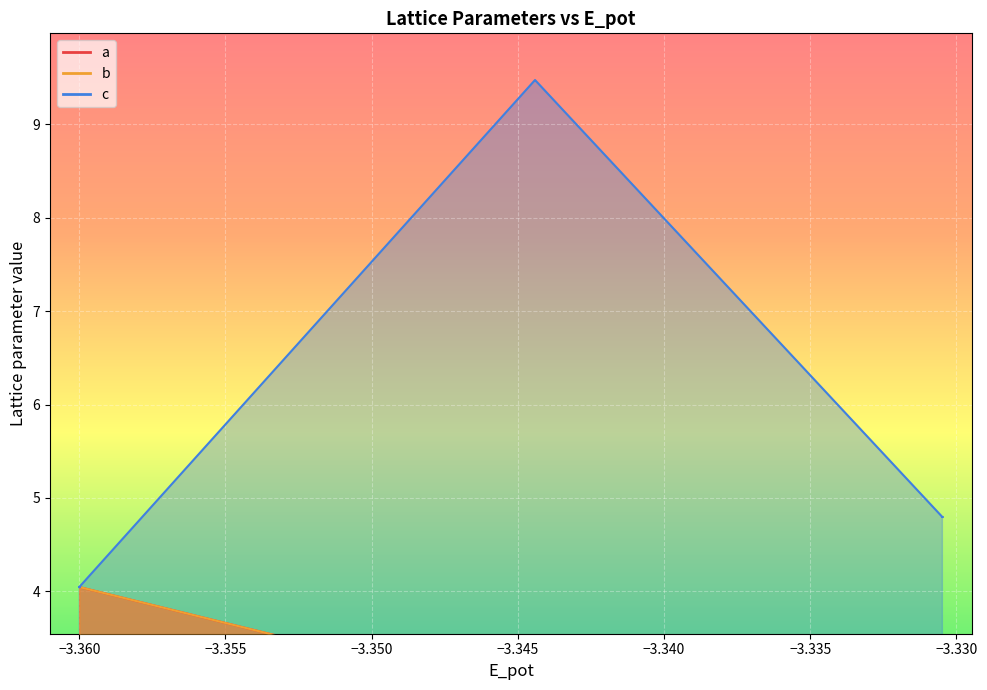

How many interior local valleys does the b series have?

9